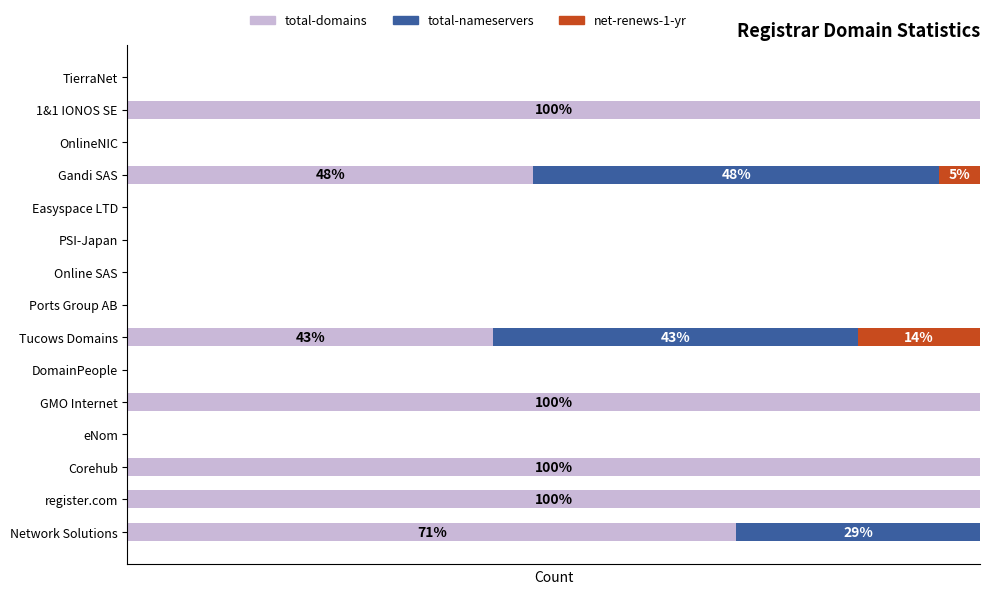

What is the highest value of the total-domains series?

100.0